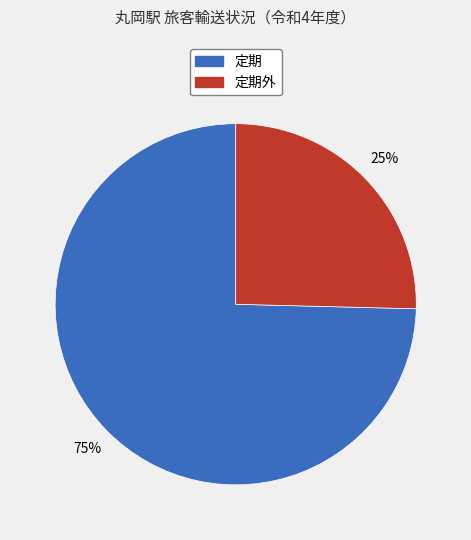

Count the number of slices in the pie.

2